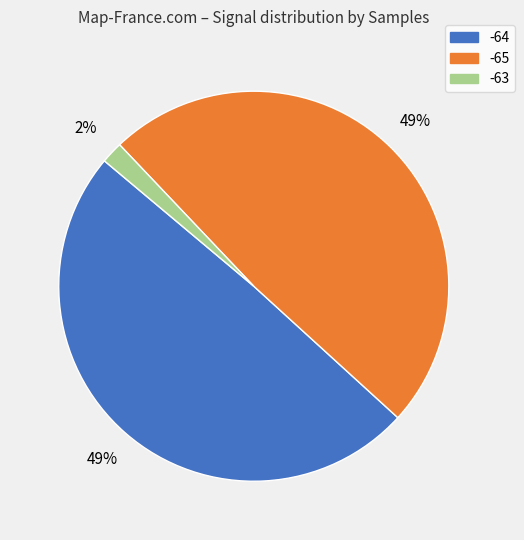

Does any single category account for the majority?

No